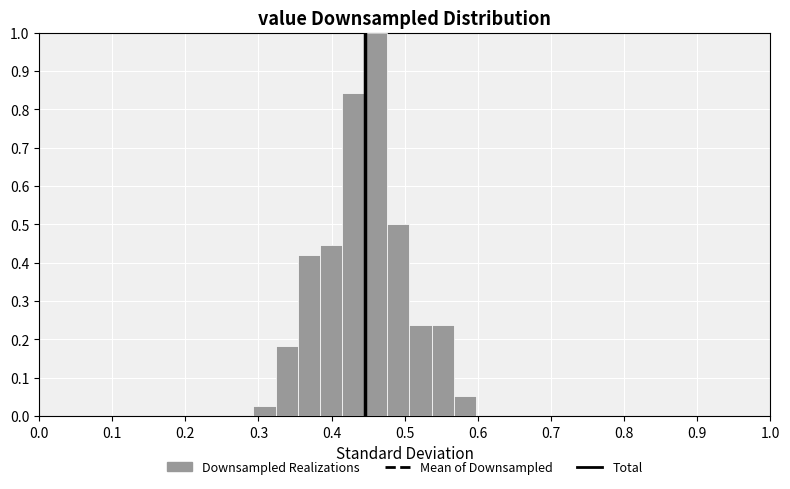

Read against the x-axis, roughly where is the centre of the tallest bar?

0.46